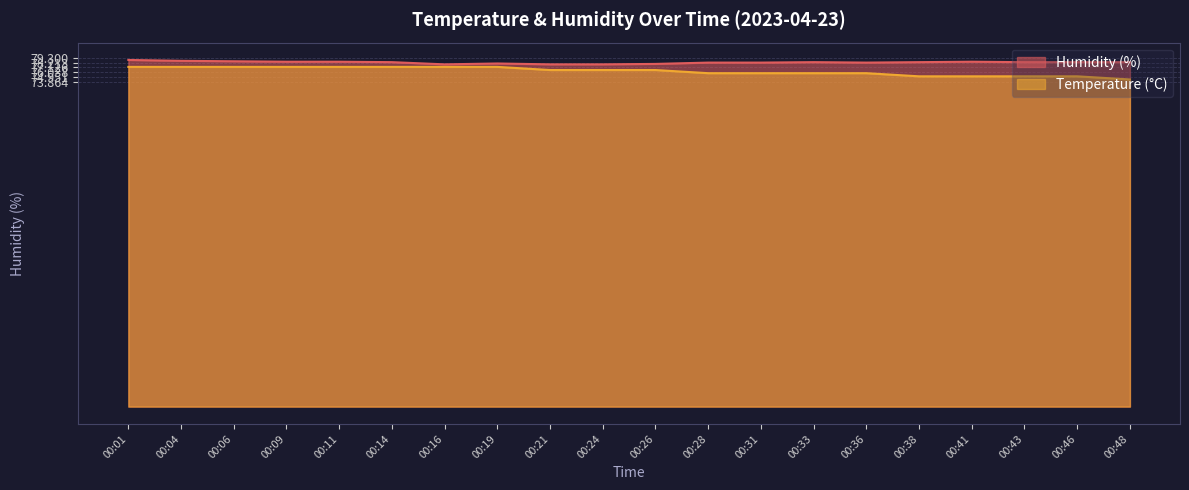

What is the highest value of the Humidity (%) series?

78.8